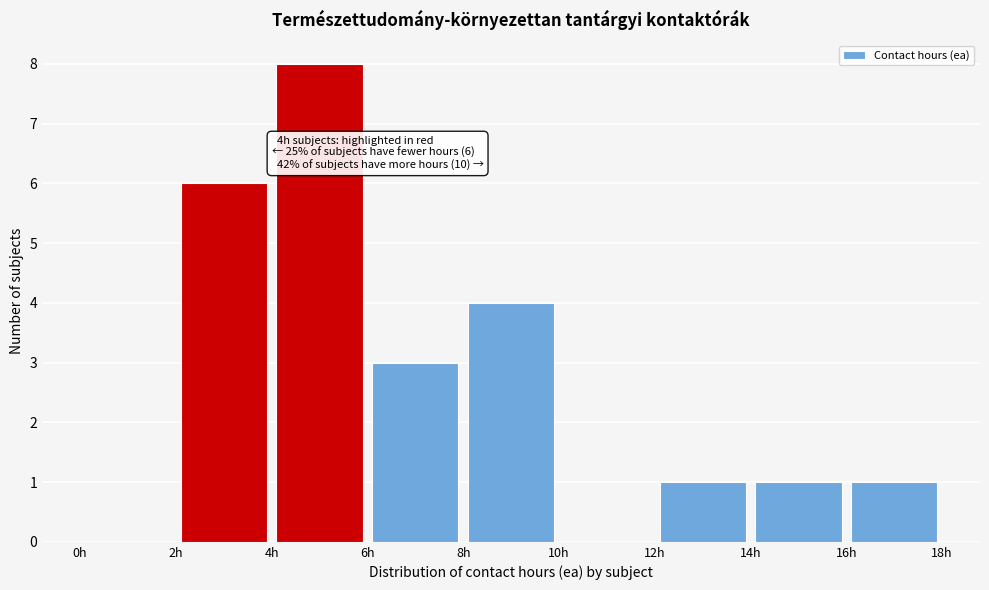

Over which range of the x-axis is the bar tallest?

4 to 6